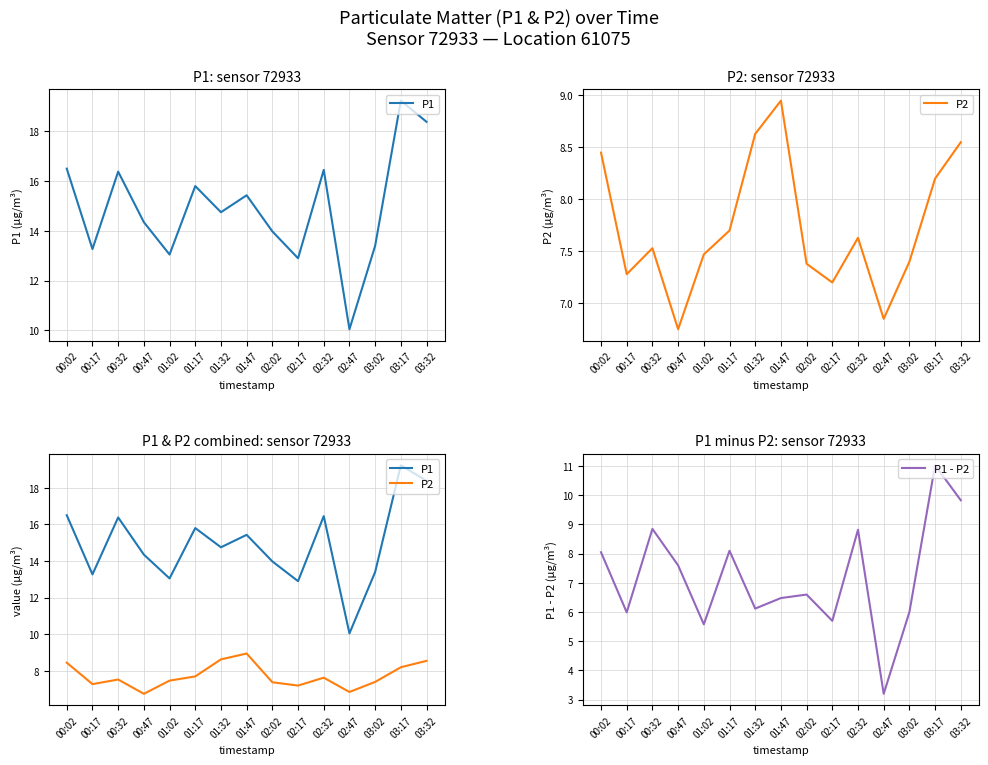

What is the spread (max minus min) of values at 02:17?

7.2